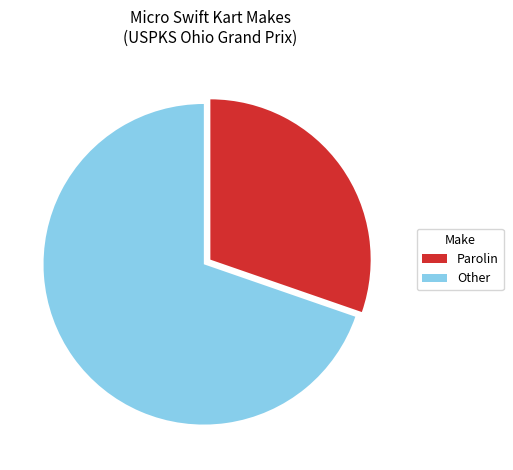

Is there any slice that represents more than half of the pie?

Yes